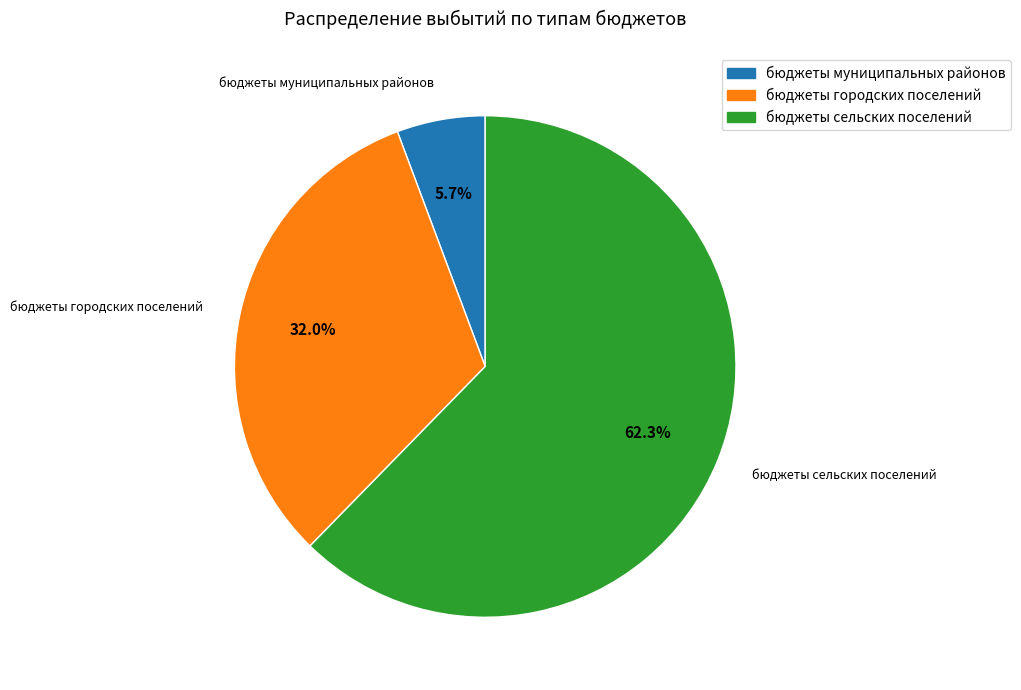

Is бюджеты сельских поселений the majority of the pie?

Yes